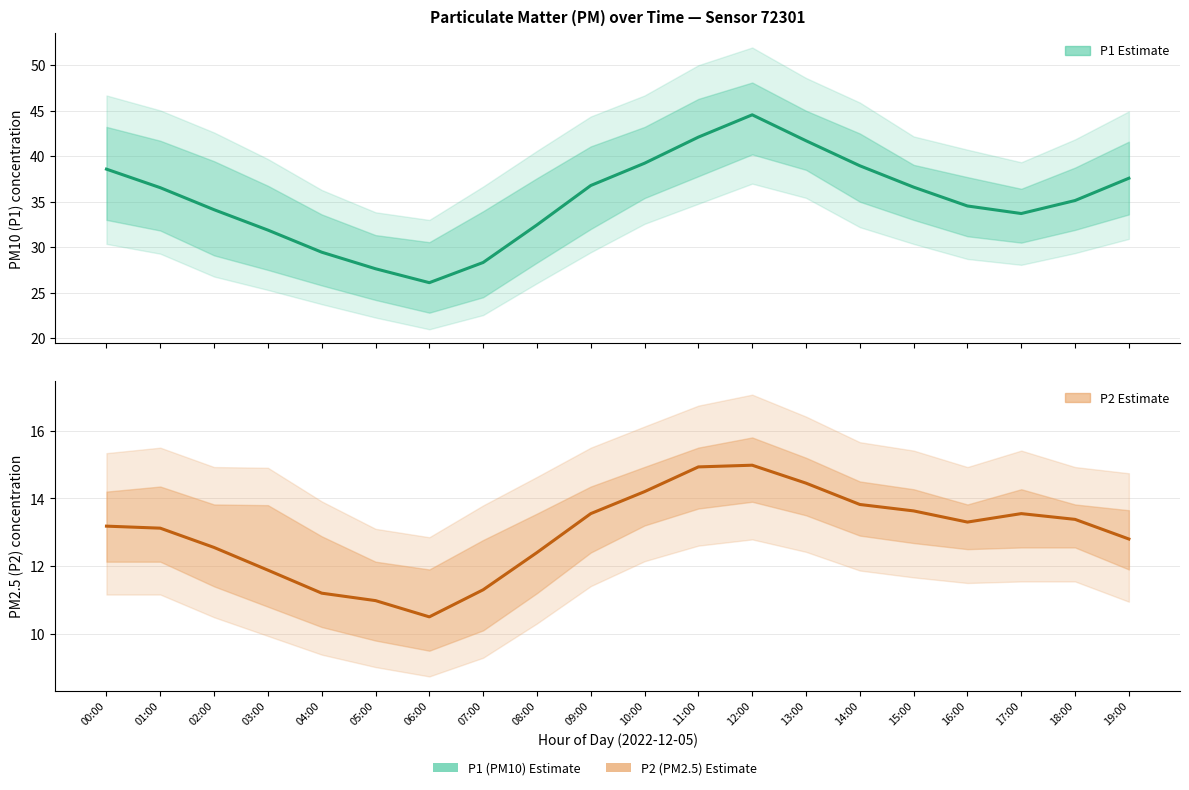

What is the total value across all series at 15:00?

50.2